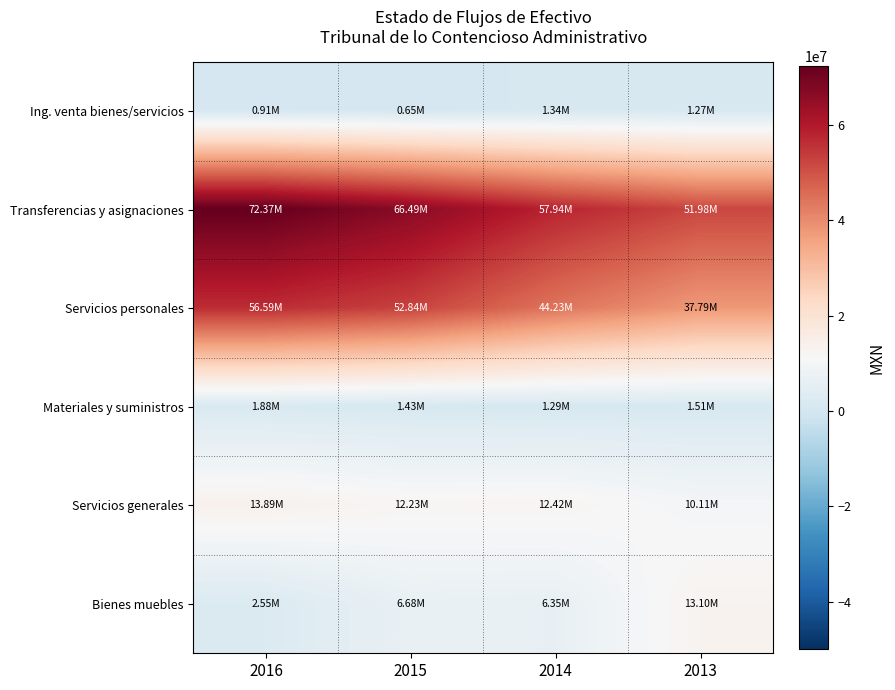

Which series has the largest range (max minus min)?

Transferencias y asignaciones